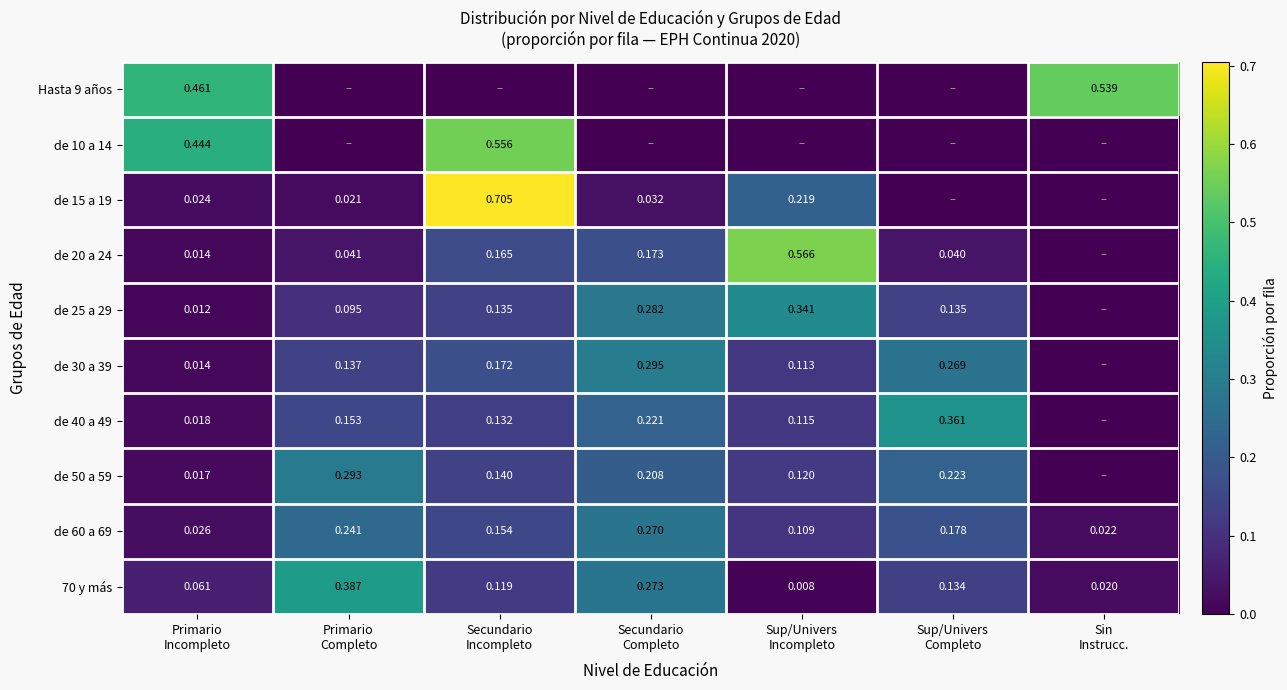

What is the sum of all de 30 a 39 values?

1.0